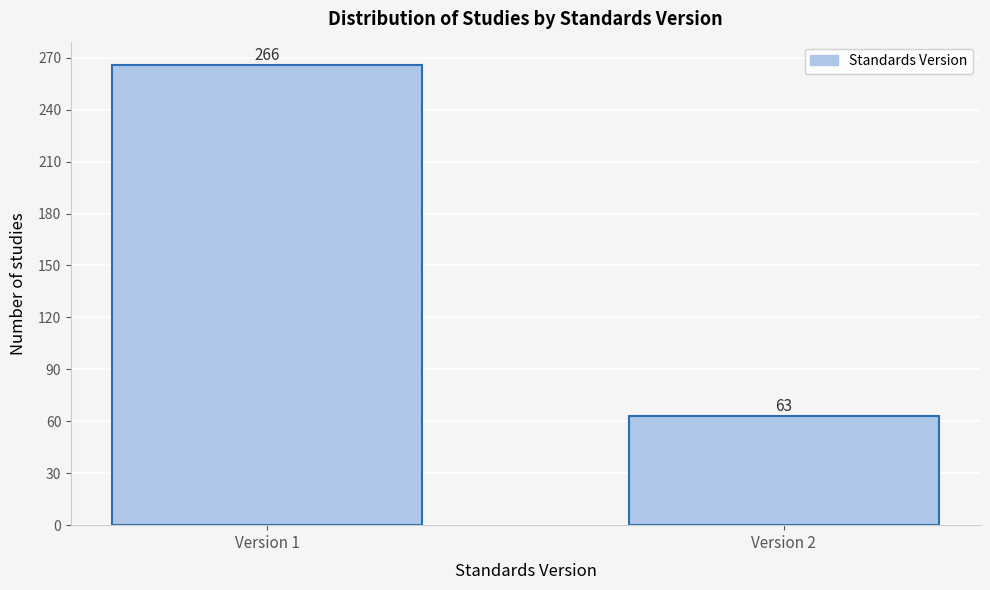

Reading left to right, list all the values displayed in this chart.

266	63